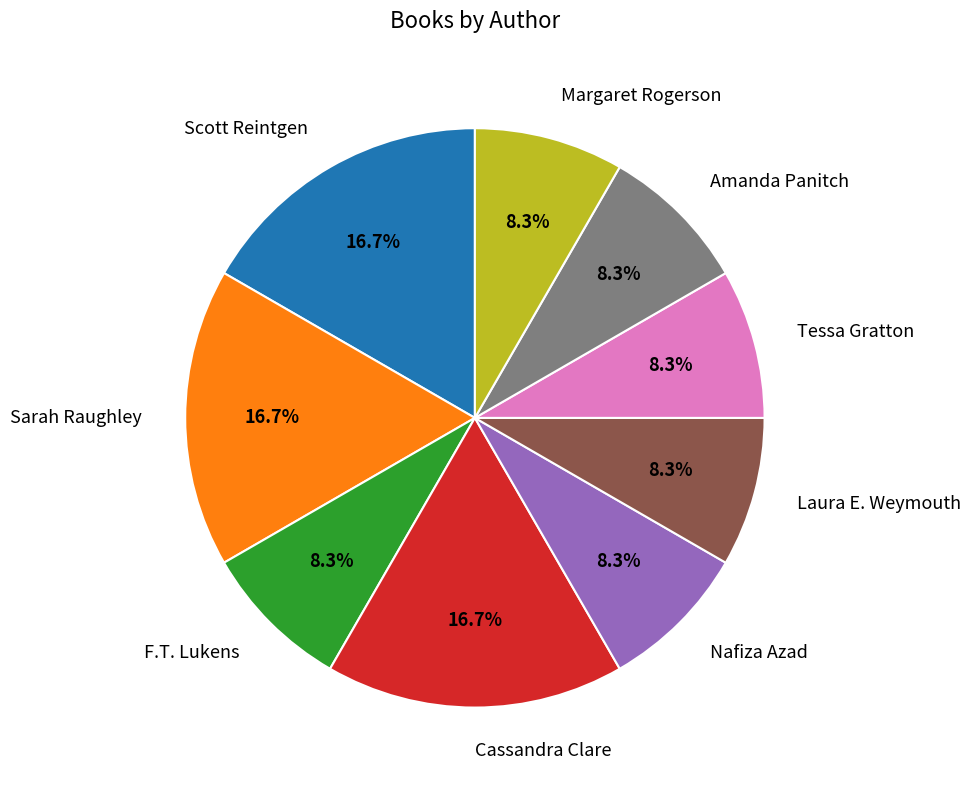

Approximately how many times larger is the value at Cassandra Clare compared to F.T. Lukens?

2.0